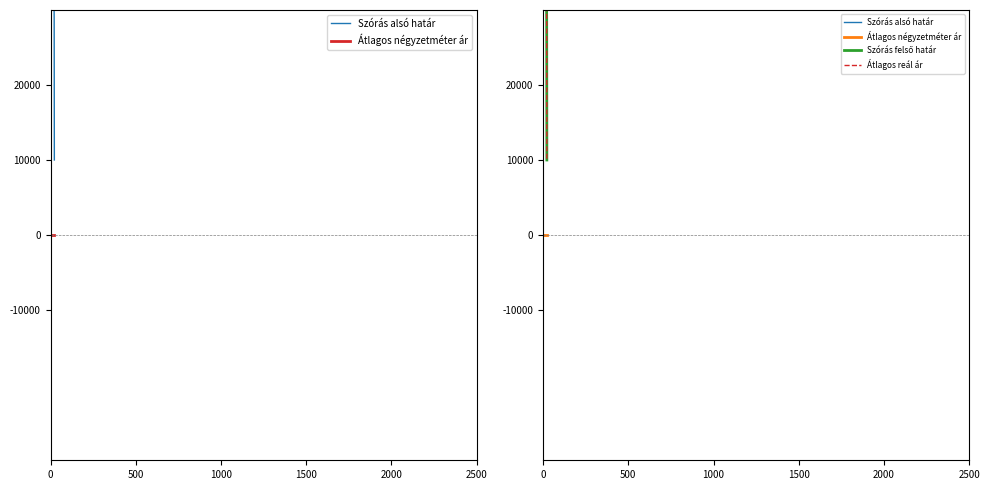

At which label is Átlagos reál ár closest to 138995?

21